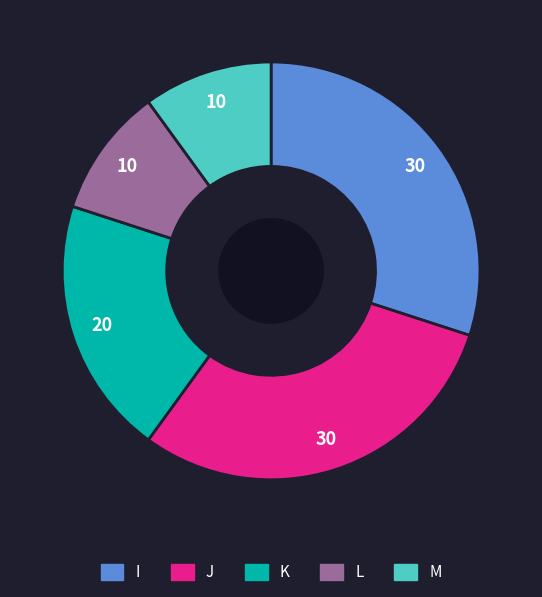

True or false: I accounts for 35% of the total.

False